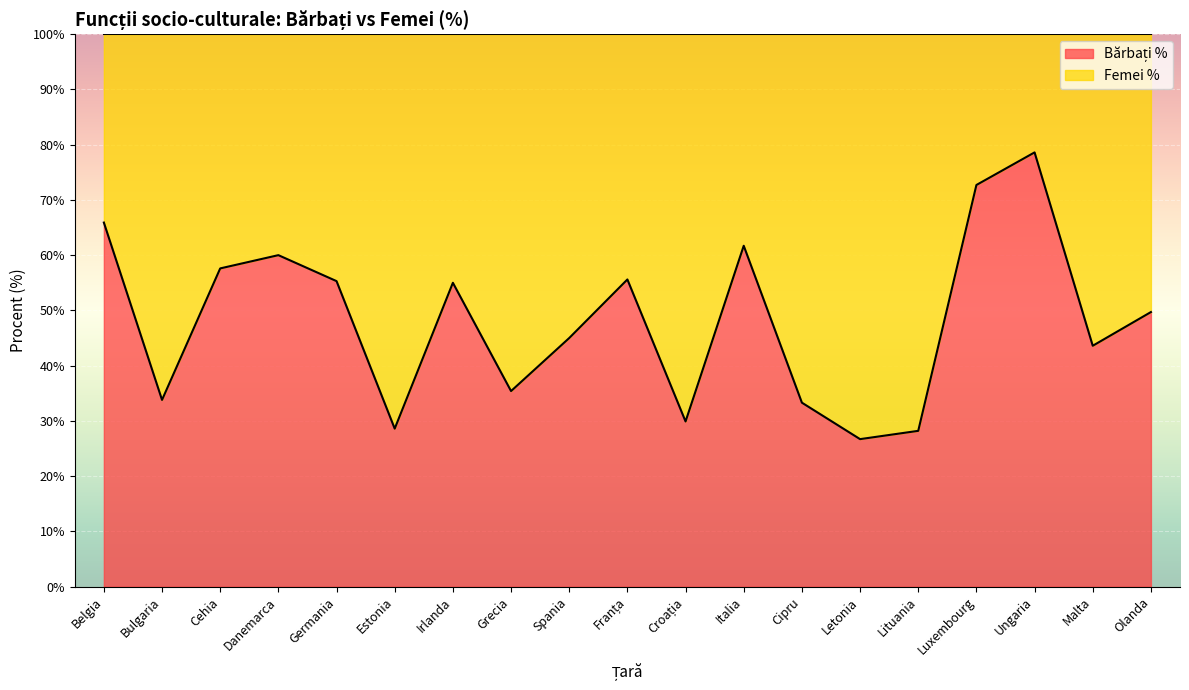

At which category does the chart reach its peak across all series?

Ungaria